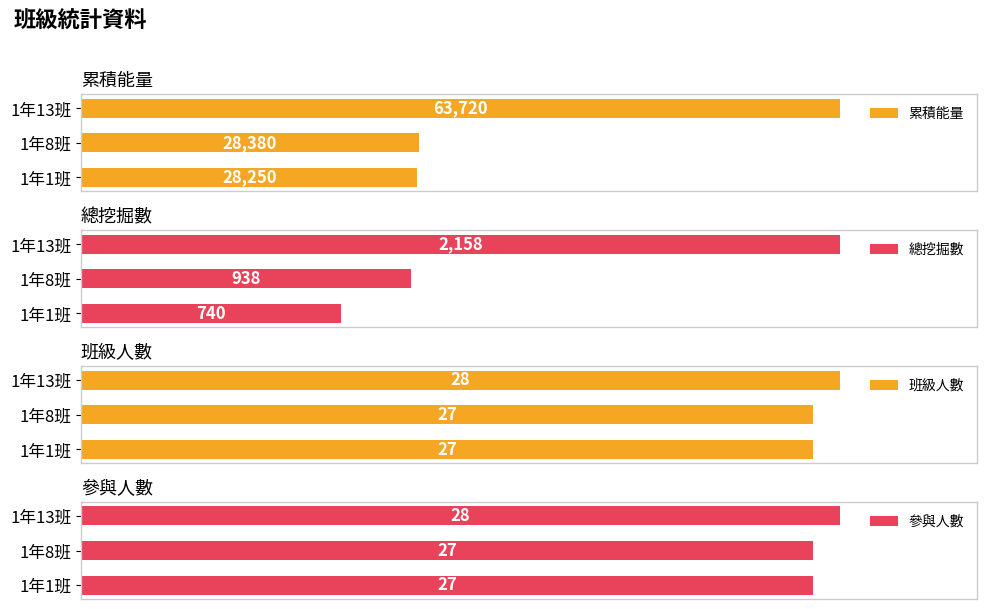

What is the value of the 總挖掘數 bar at the 1st from the left?

2158